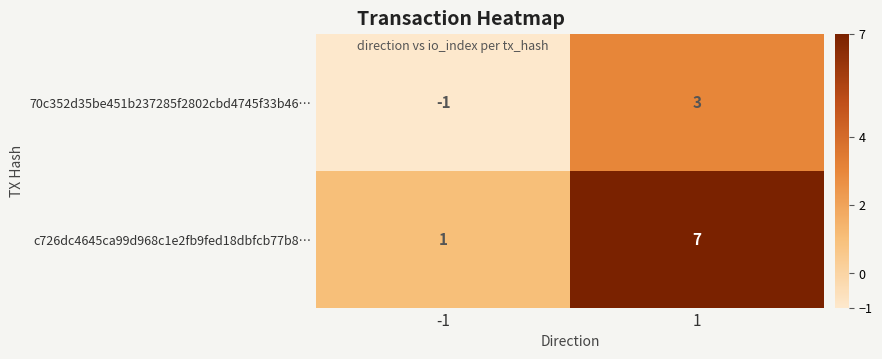

At -1, list the series in order from largest to smallest.

c726dc4645ca99d968c1e2fb9fed18dbfcb77b8…, 70c352d35be451b237285f2802cbd4745f33b46…